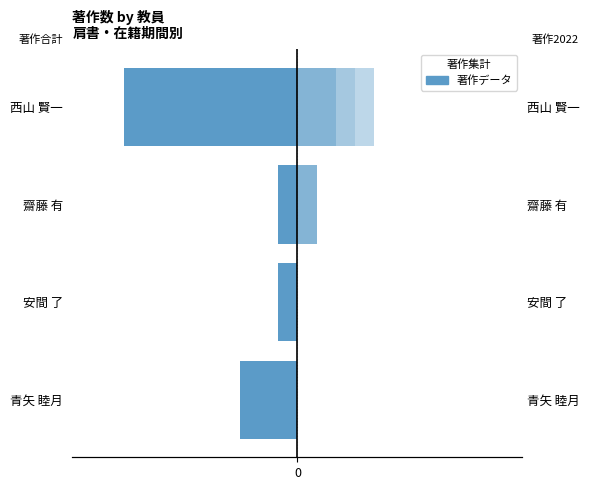

What is the value of the 著作合計 bar at the 3rd from the left?

-1